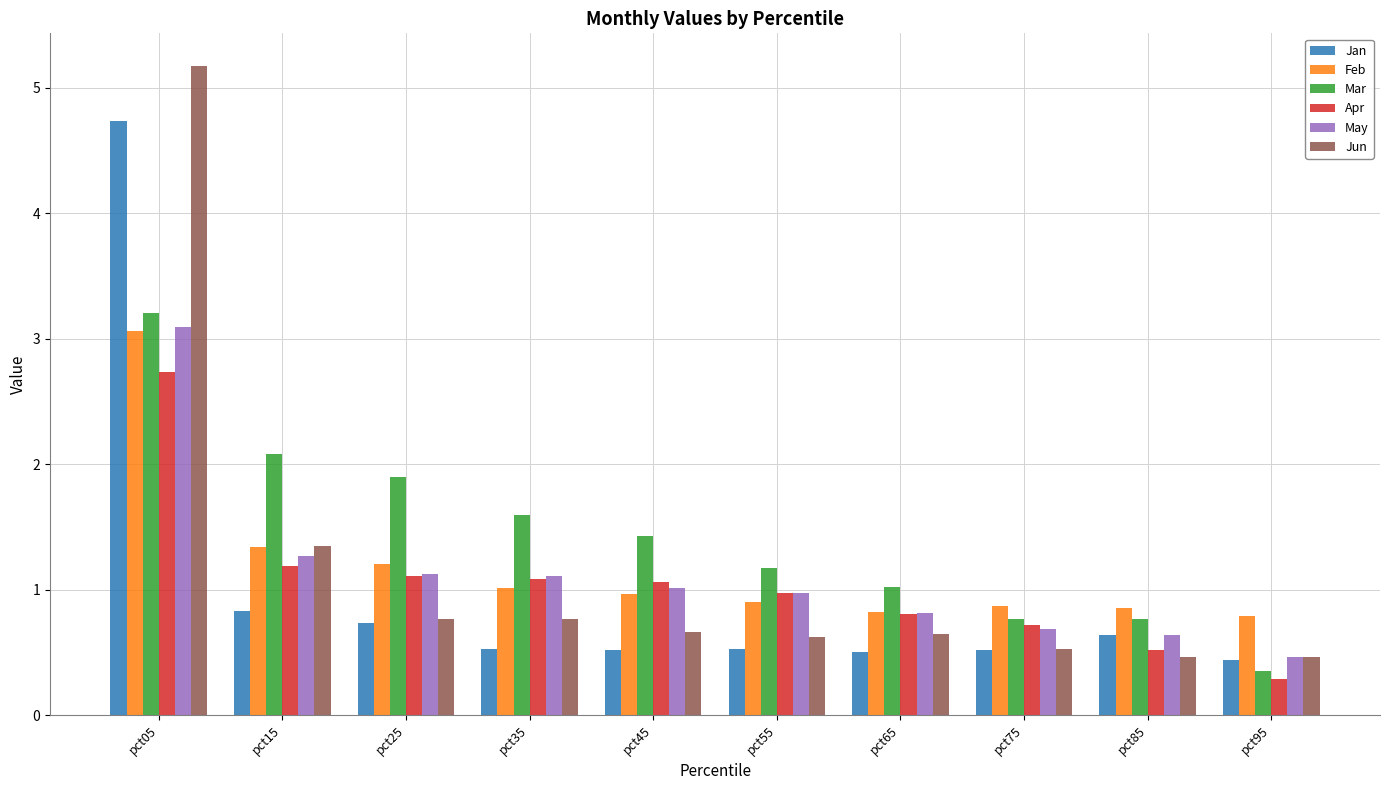

What is the difference between the second highest and second lowest values in the Jun series?

0.9